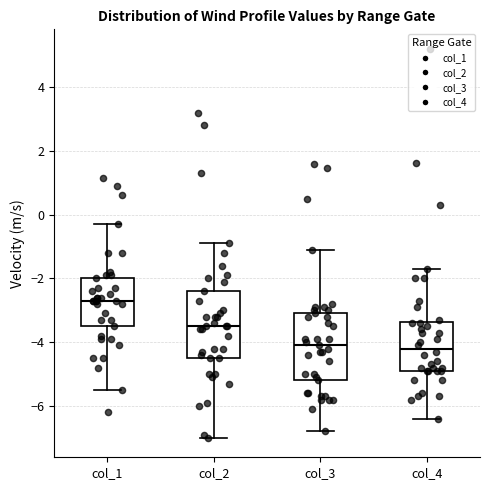

Which box's median line is the highest?

col_1